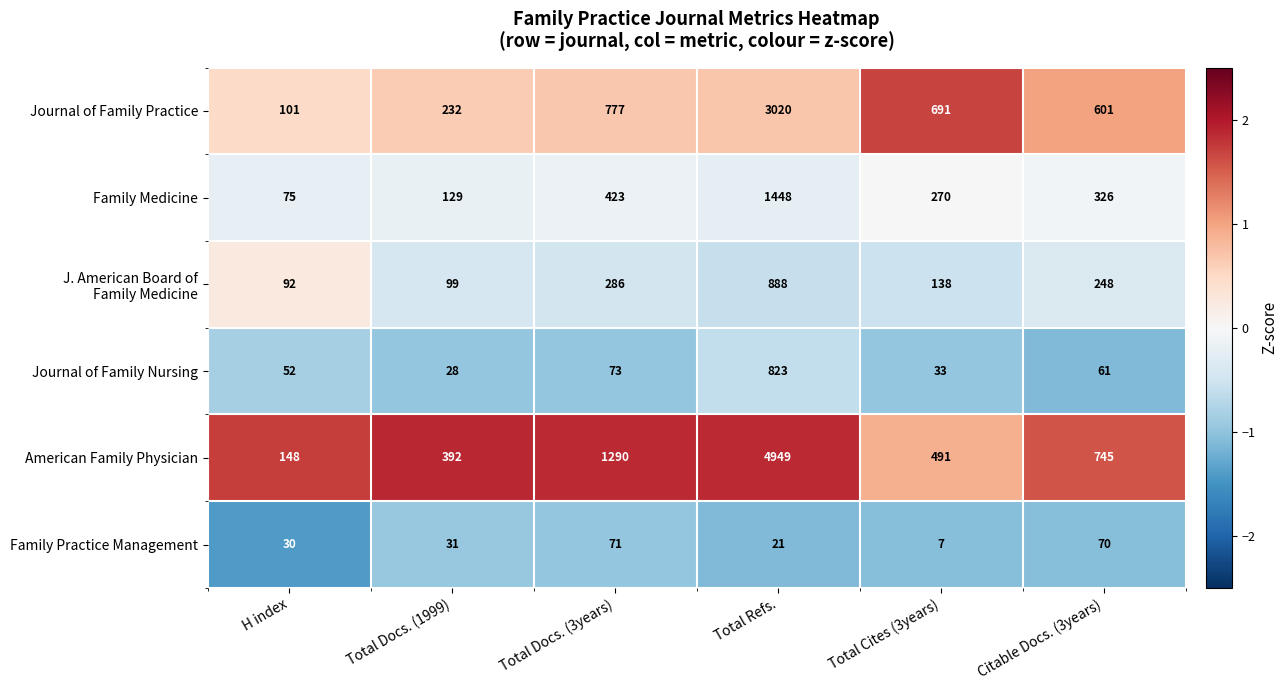

Where is Journal of Family Nursing nearest to the value 425?

Total Docs. (3years)